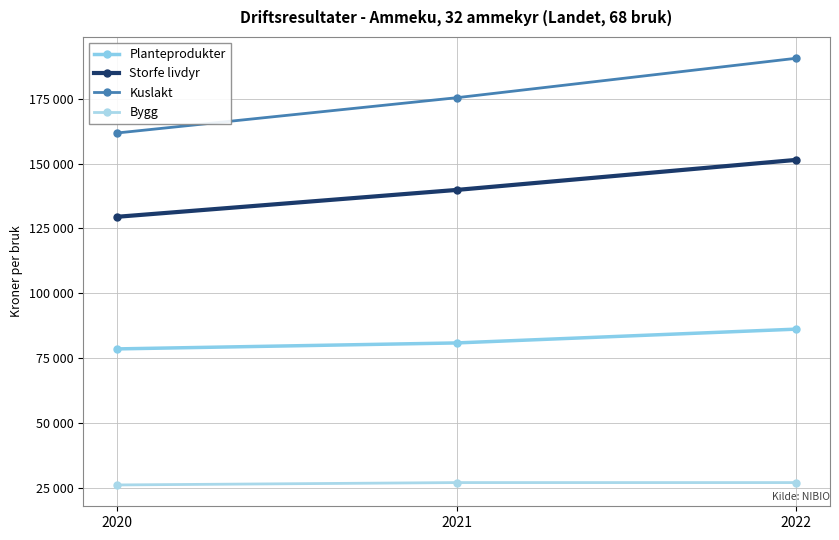

What is the value of the Bygg point at the 1st from the left?

26020